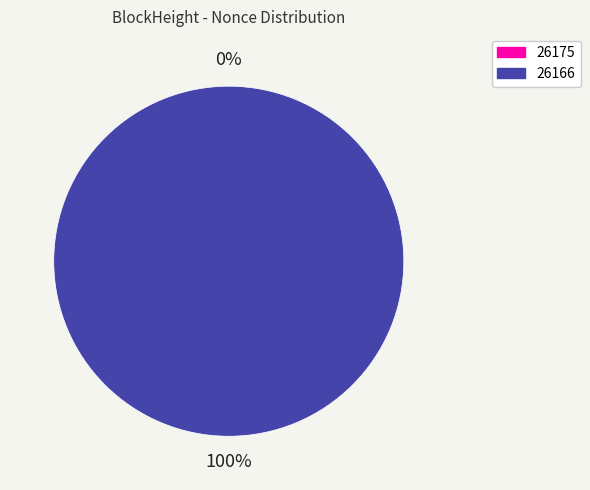

To the nearest percent, what is the average slice percentage?

50%